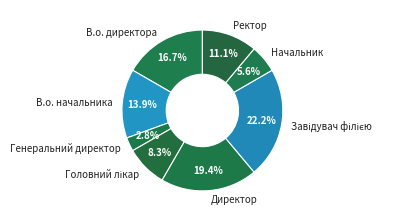

To the nearest percent, what is the average slice percentage?

12%